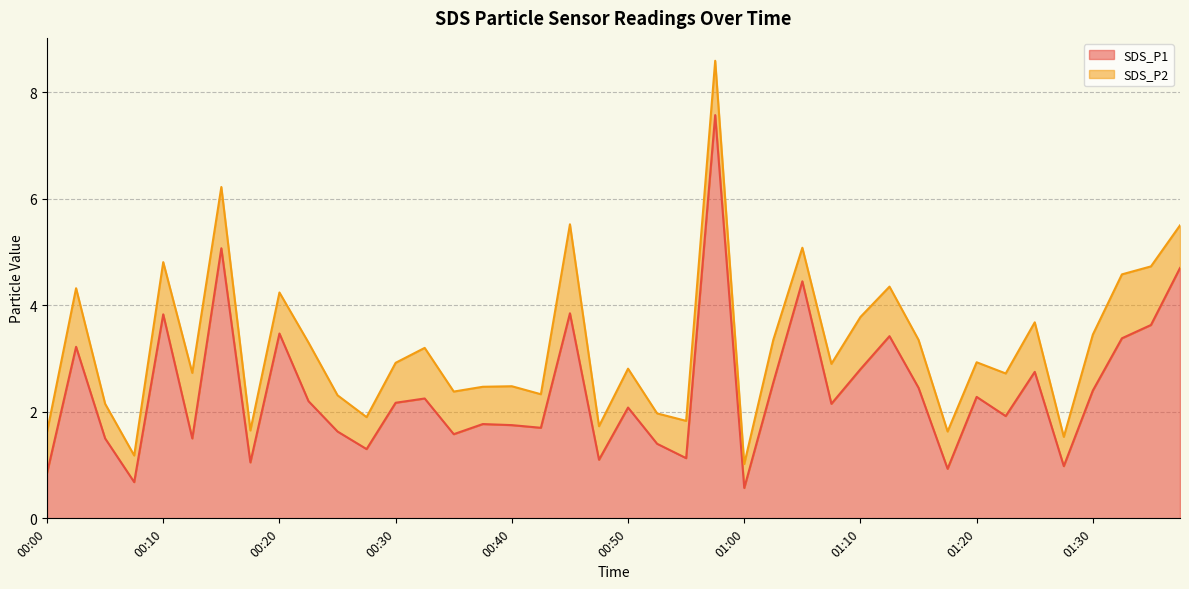

How many interior local peaks (higher than both neighbors) does the data have?

13